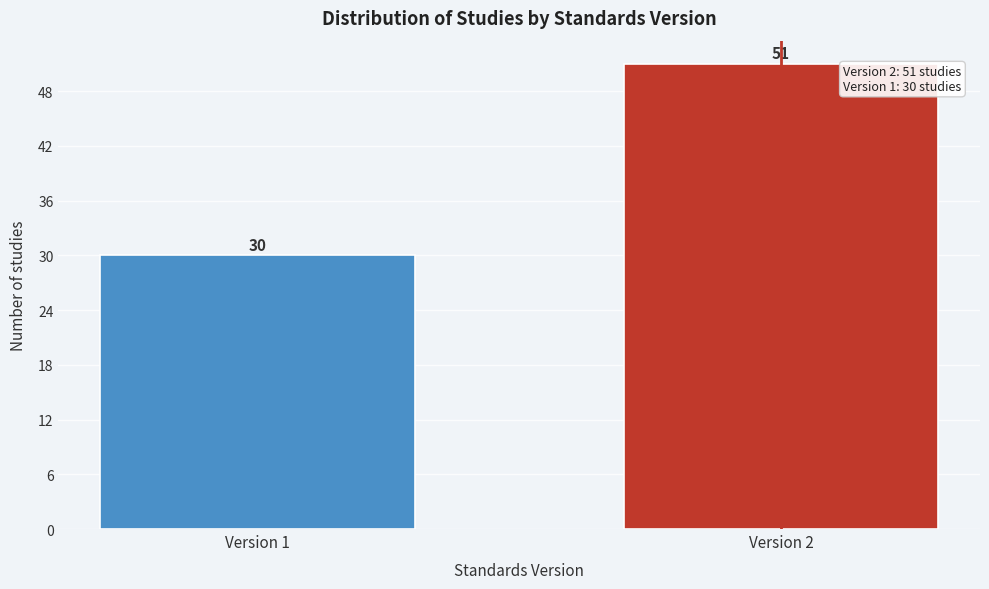

Reading left to right, list all the values displayed in this chart.

30	51